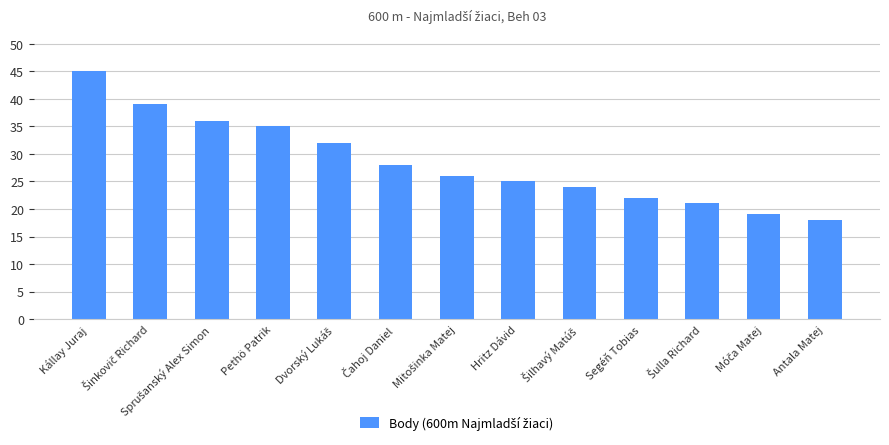

The value at Antala Matej is 18. True or false?

True